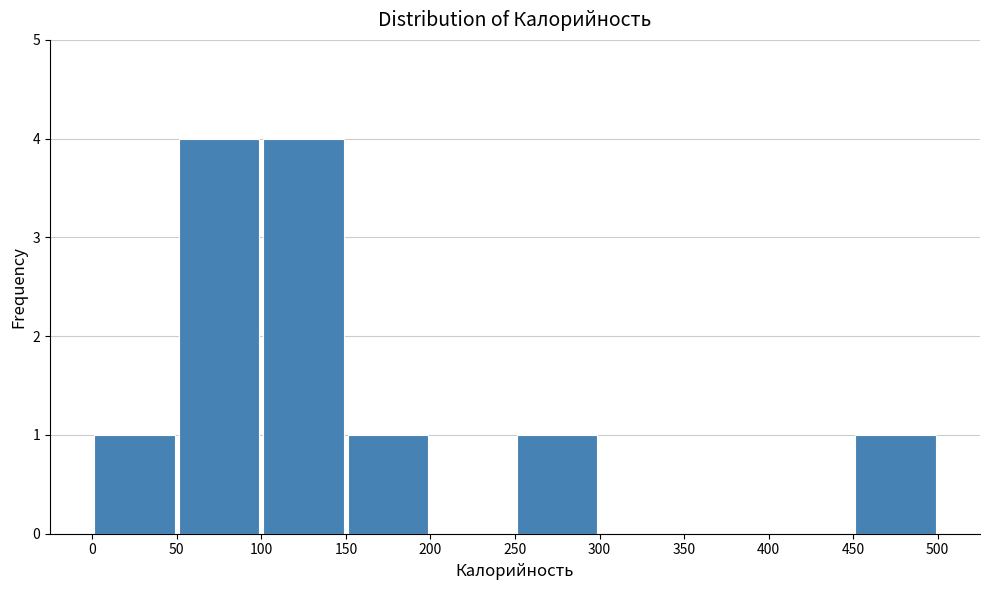

Reading left to right, list every bar in this chart as the range it spans on the x-axis followed by its height. The values are not printed on the chart, so give them approximately, as read against the axis.

0 to 50: 1
50 to 100: 4
100 to 150: 4
150 to 200: 1
200 to 250: 0
250 to 300: 1
300 to 350: 0
350 to 400: 0
400 to 450: 0
450 to 500: 1